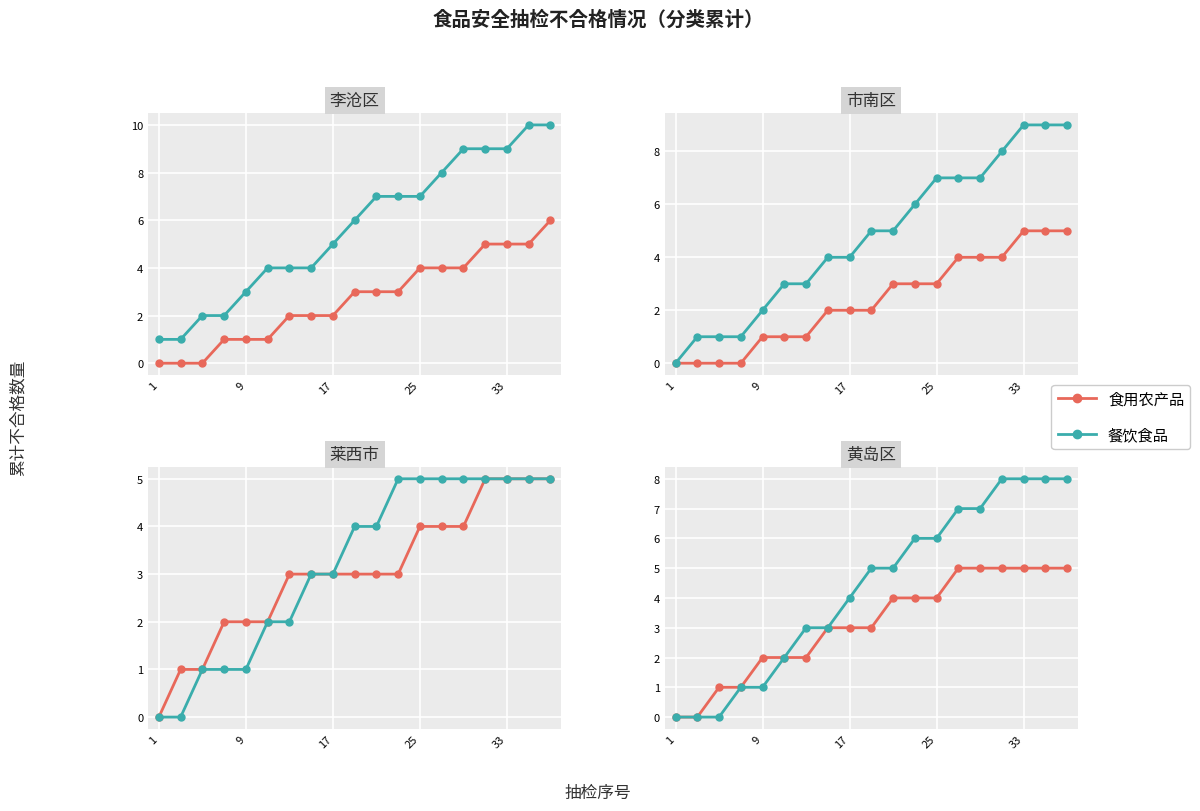

True or false: 餐饮食品 and 食用农产品 intersect in this chart.

False